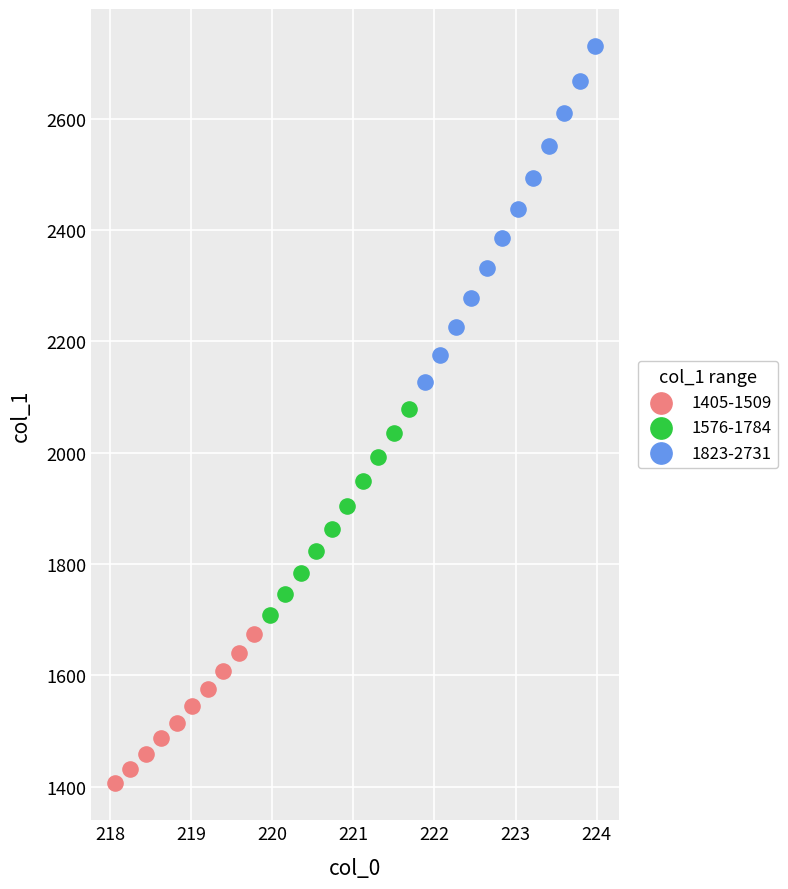

Which series contains the highest Y value?

1823-2731